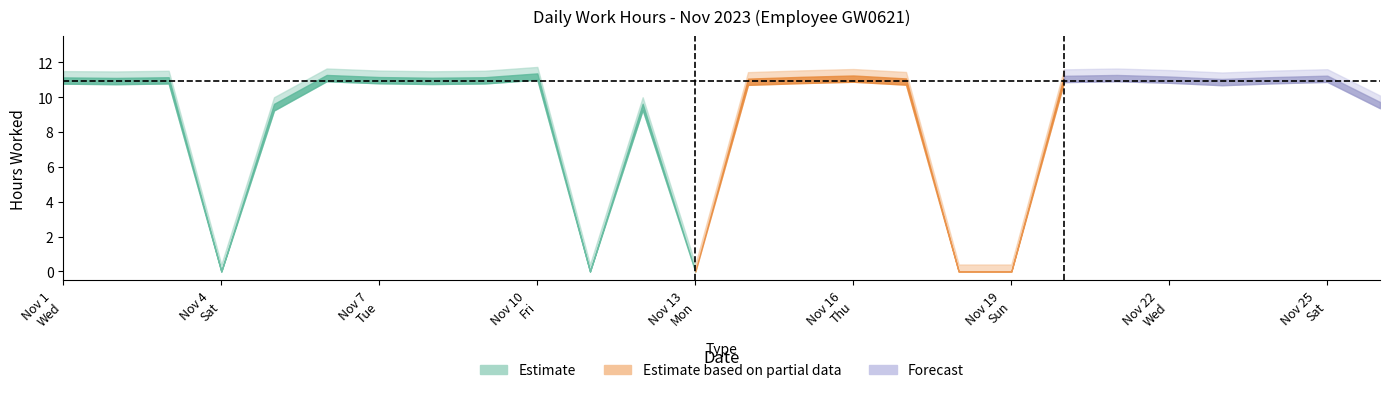

Is the value of Regular Hours at 19 greater than the value of Upper Band at 15?

No